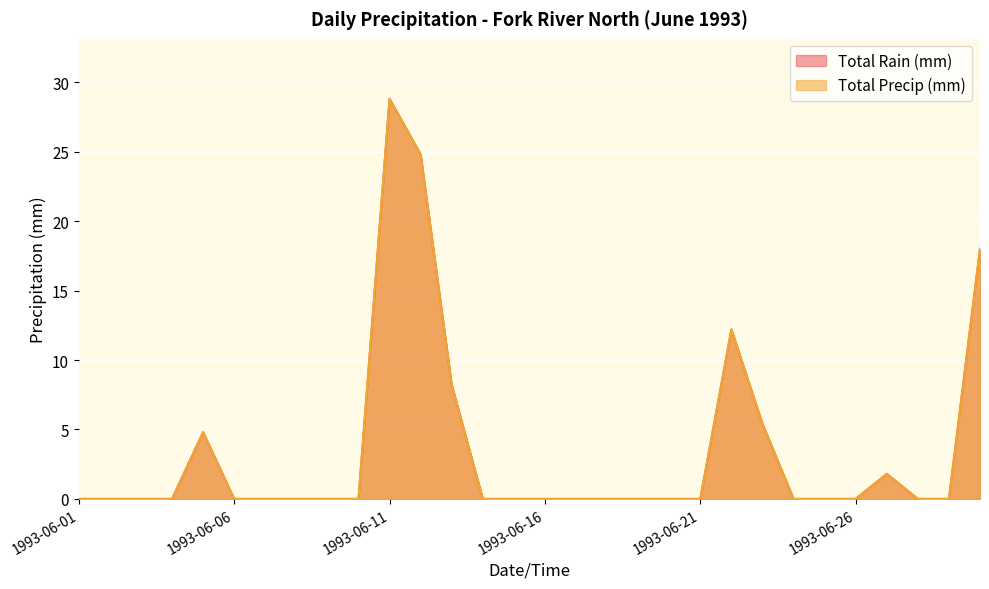

At which label does Total Rain (mm) reach its minimum?

1993-06-01